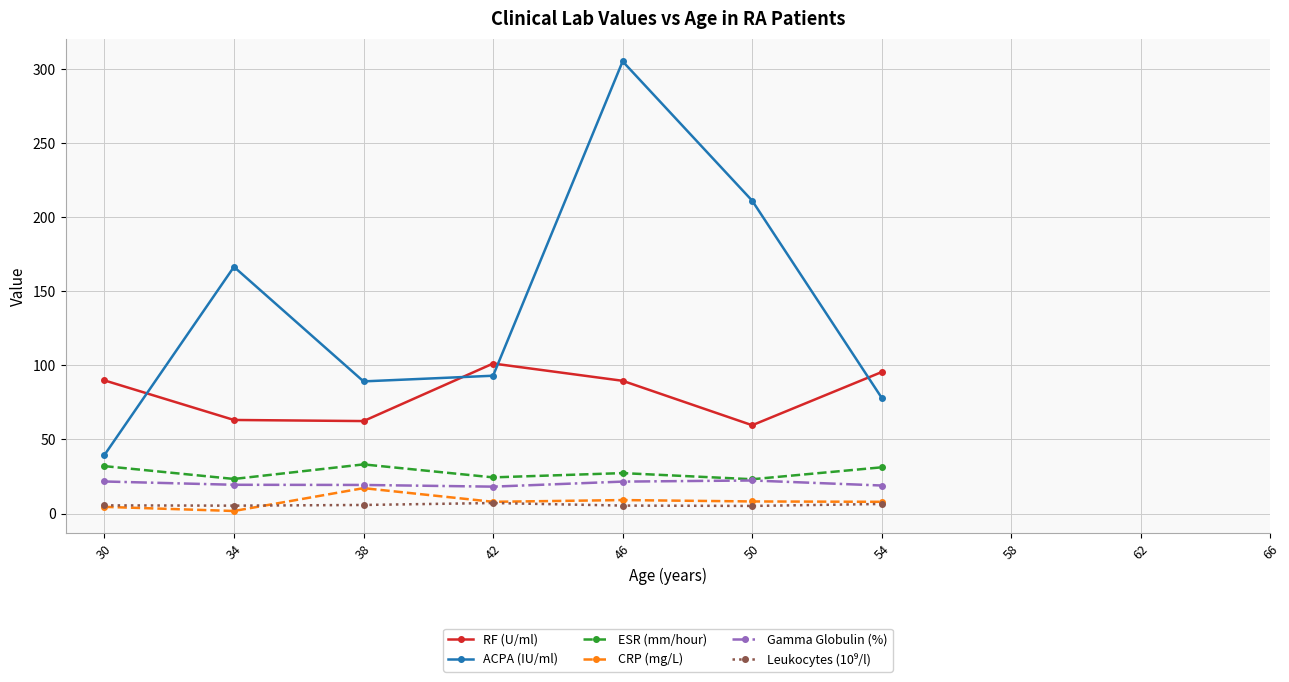

How many lines are shown in the chart?

6